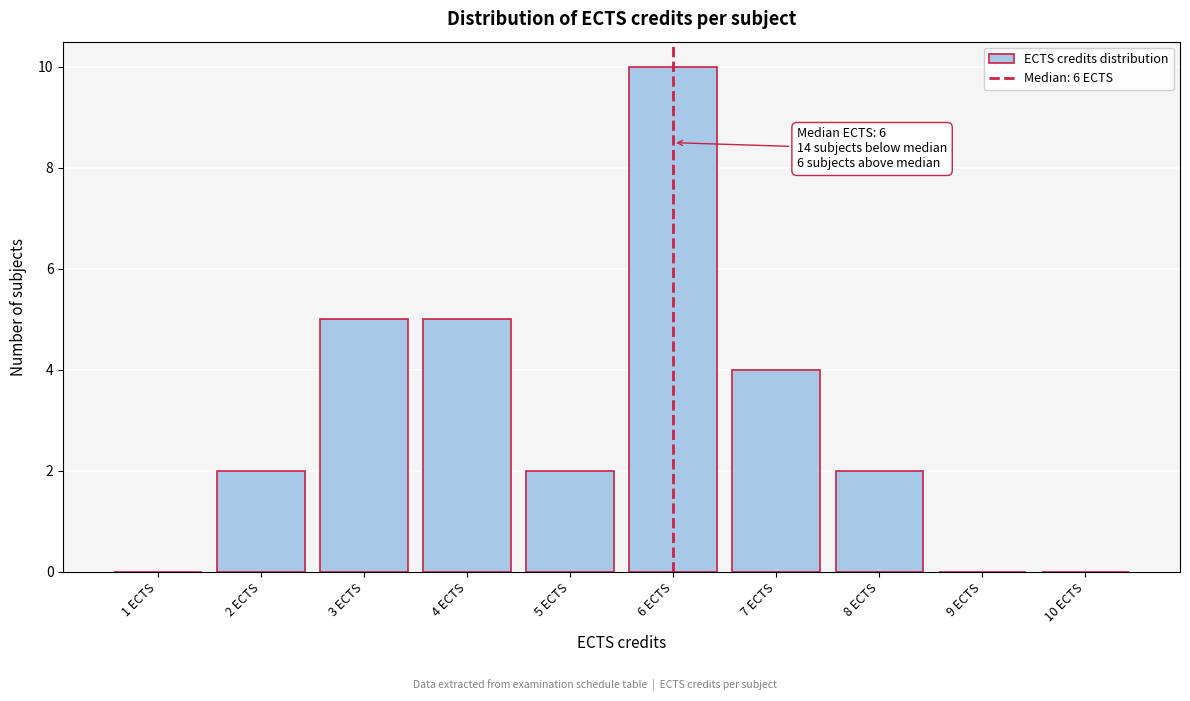

Reading left to right, extract all data points from this chart.

1 ECTS=0	2 ECTS=2	3 ECTS=5	4 ECTS=5	5 ECTS=2	6 ECTS=10	7 ECTS=4	8 ECTS=2	9 ECTS=0	10 ECTS=0